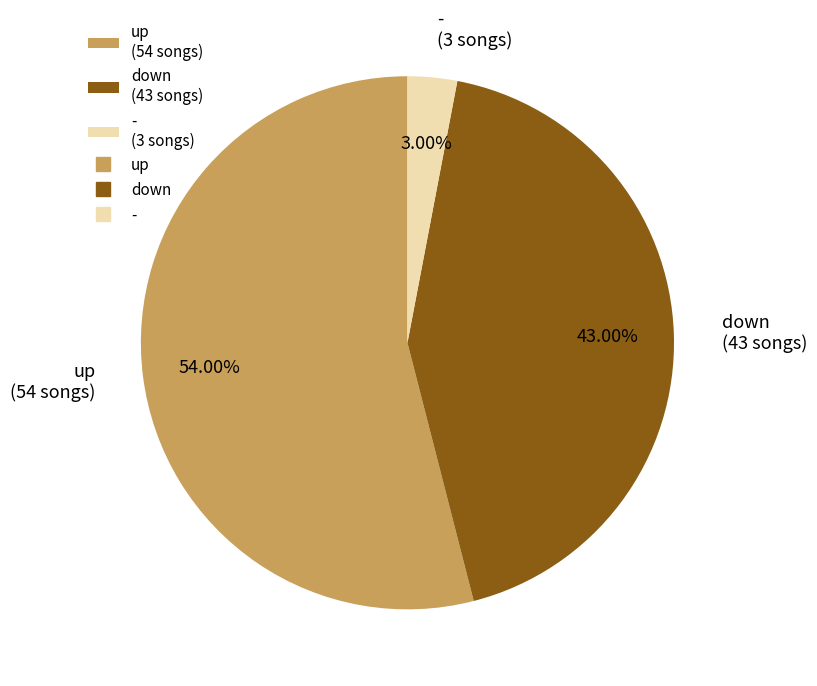

Count the number of slices in the pie.

3